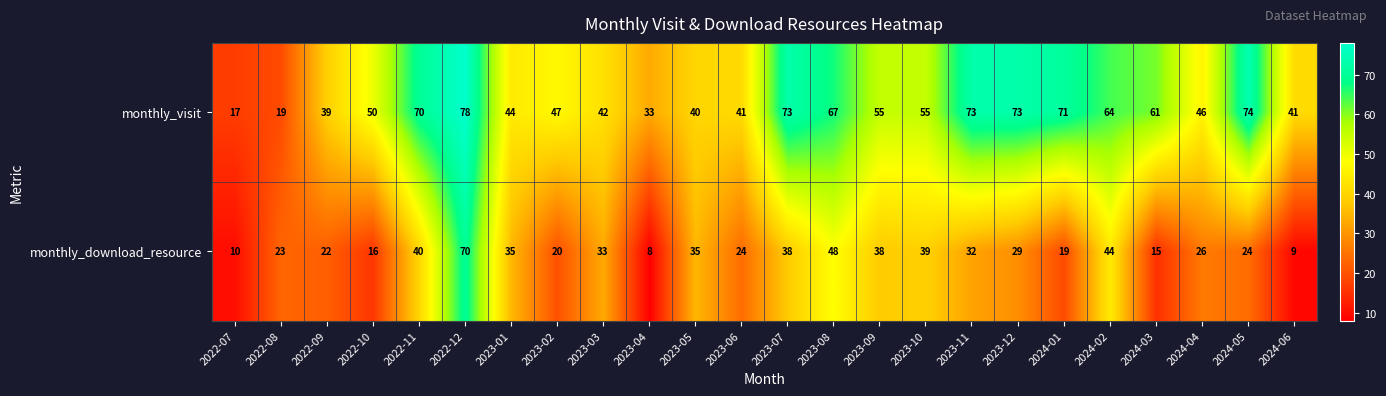

Which category has the lowest value across all series?

2023-04